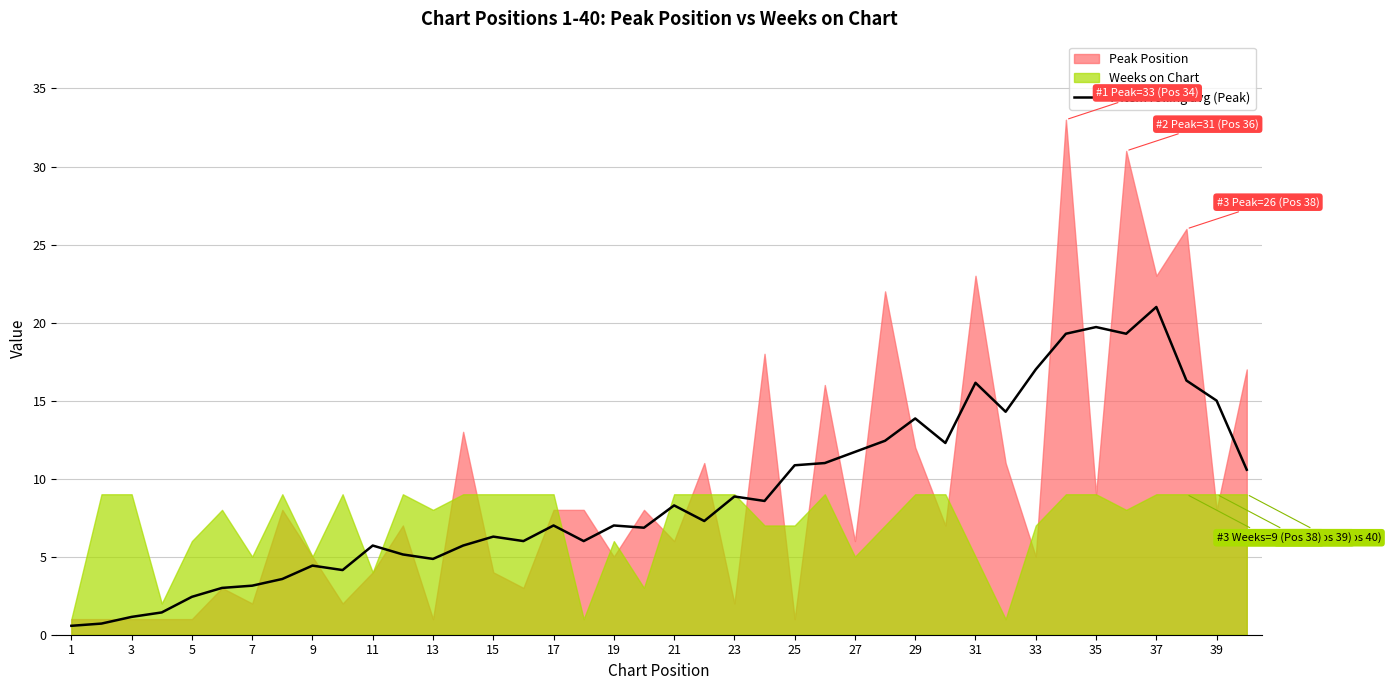

Is it true that 7-item rolling avg (Peak) equals 26.6 at 33?

False